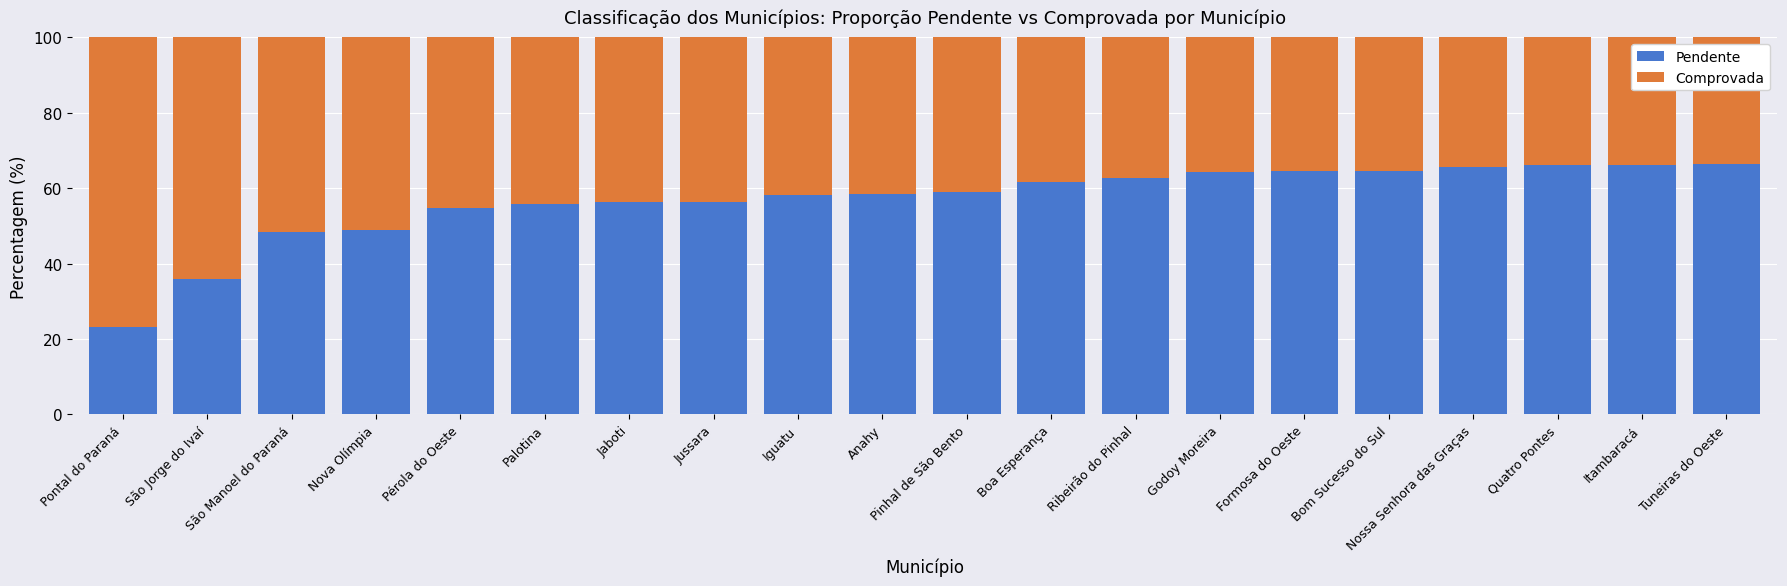

What are all the series names shown in the legend?

Pendente, Comprovada